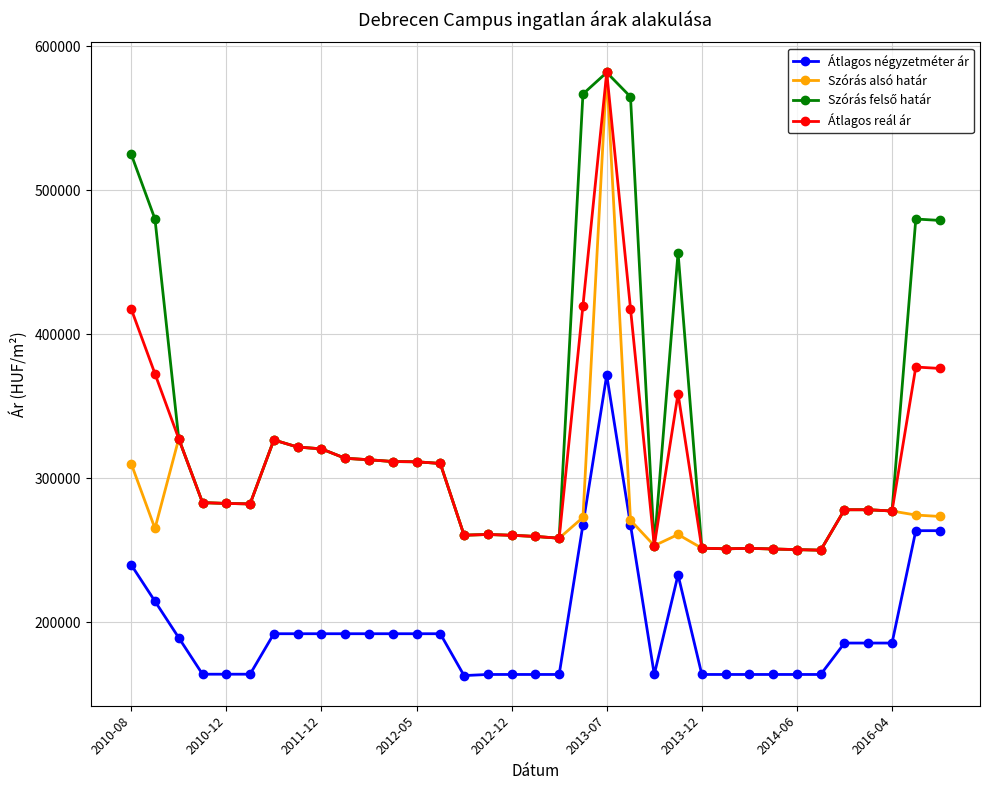

True or false: Átlagos reál ár has more than 1 interior local peaks.

True